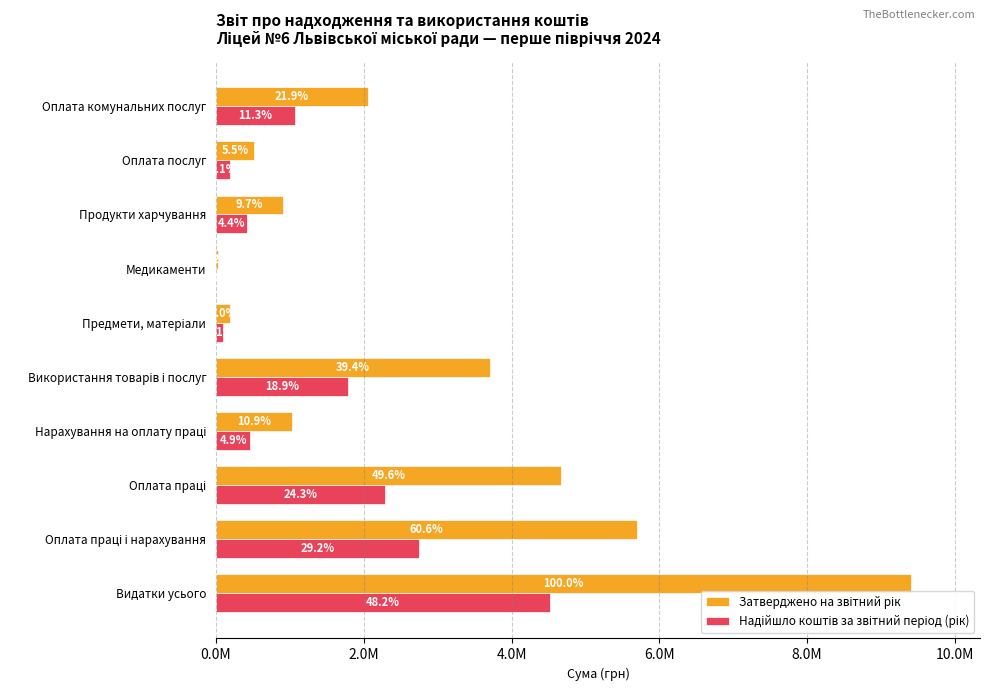

What is the value of the Надійшло коштів за звітний період (рік) bar at the 3rd from the left?

2284738.2